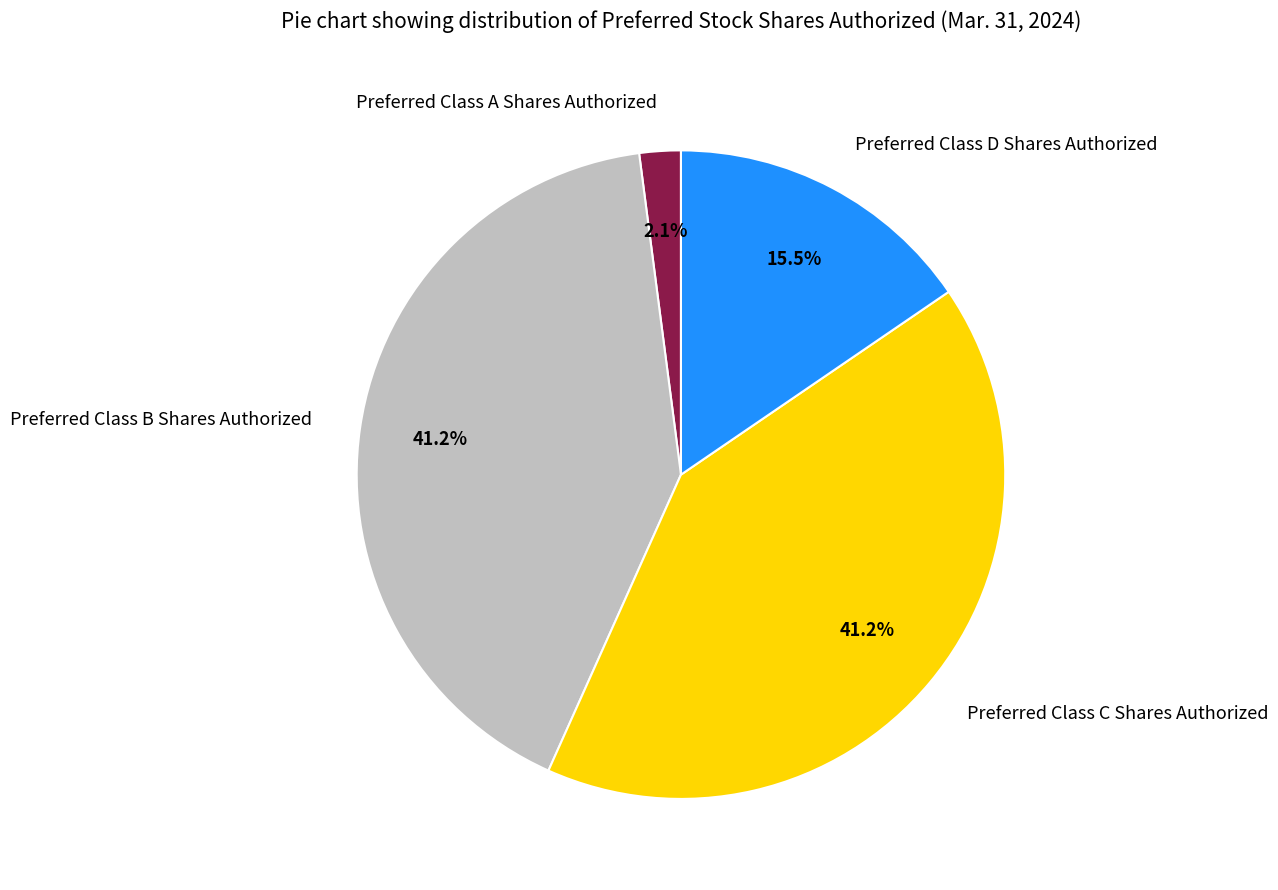

Which has a higher value, Preferred Class B Shares Authorized or Preferred Class A Shares Authorized?

Preferred Class B Shares Authorized